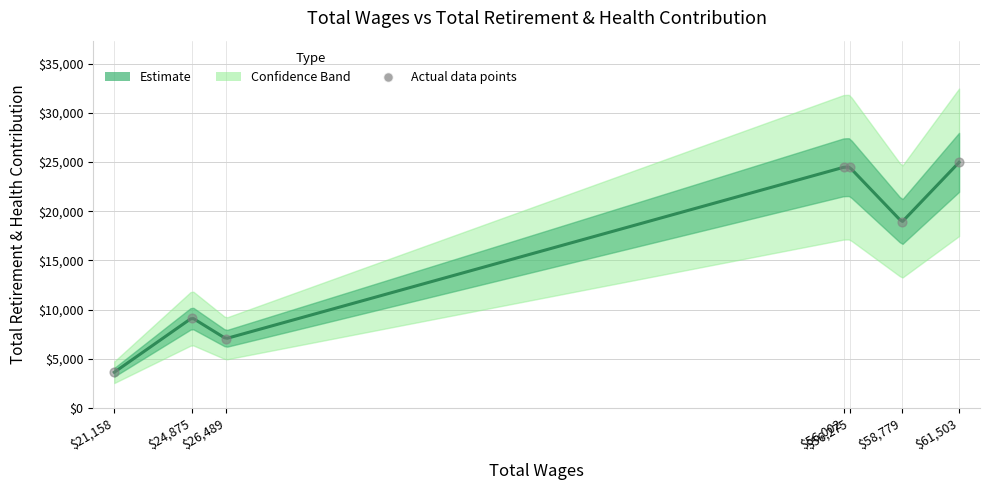

Between 56275 and 24875, which is larger?

56275